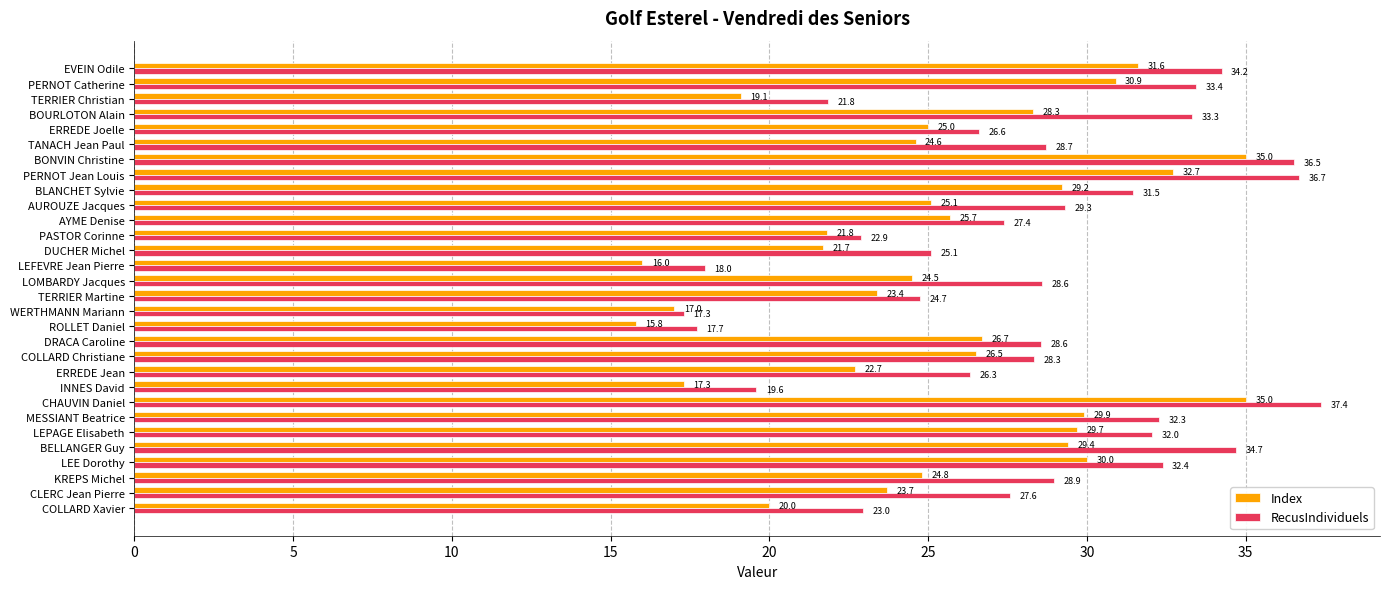

What is the spread (max minus min) of values at BONVIN Christine?

1.5